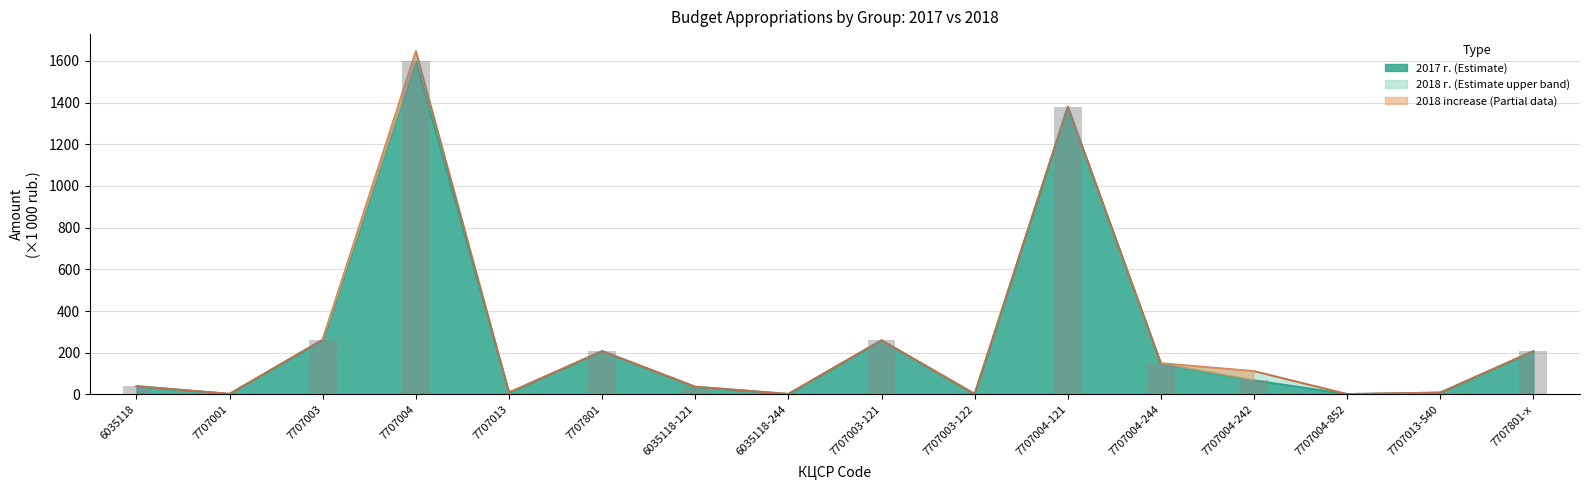

What is the change in value from 7707001 to 6035118-244?

-0.8